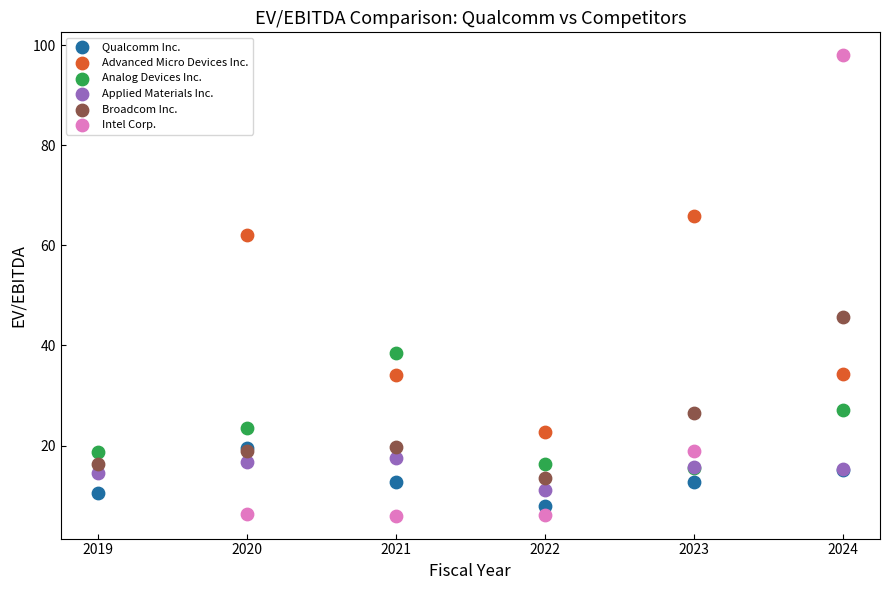

Which series has the largest Y range (max minus min)?

Intel Corp.